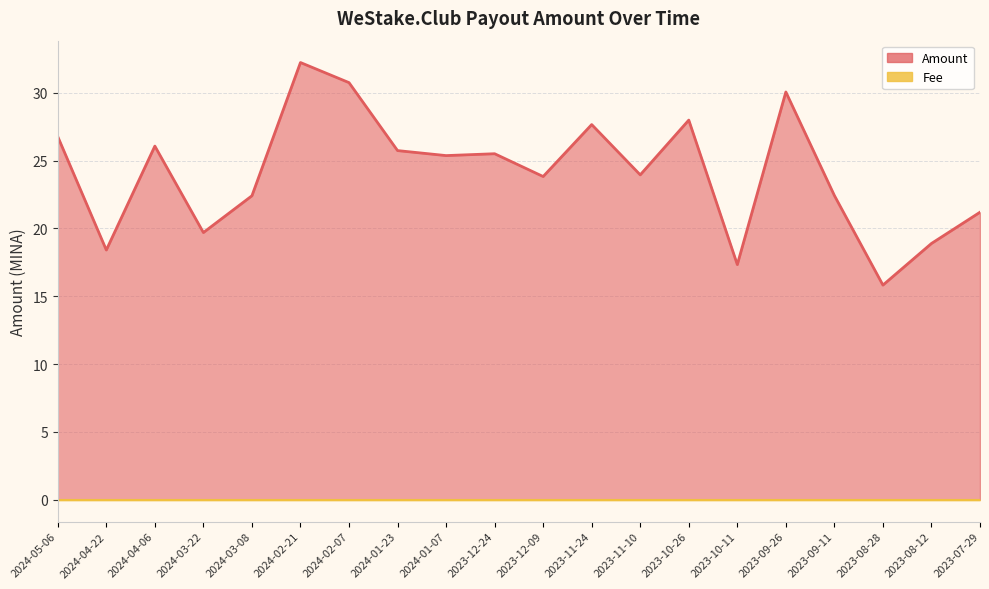

What is the average value?

24.1